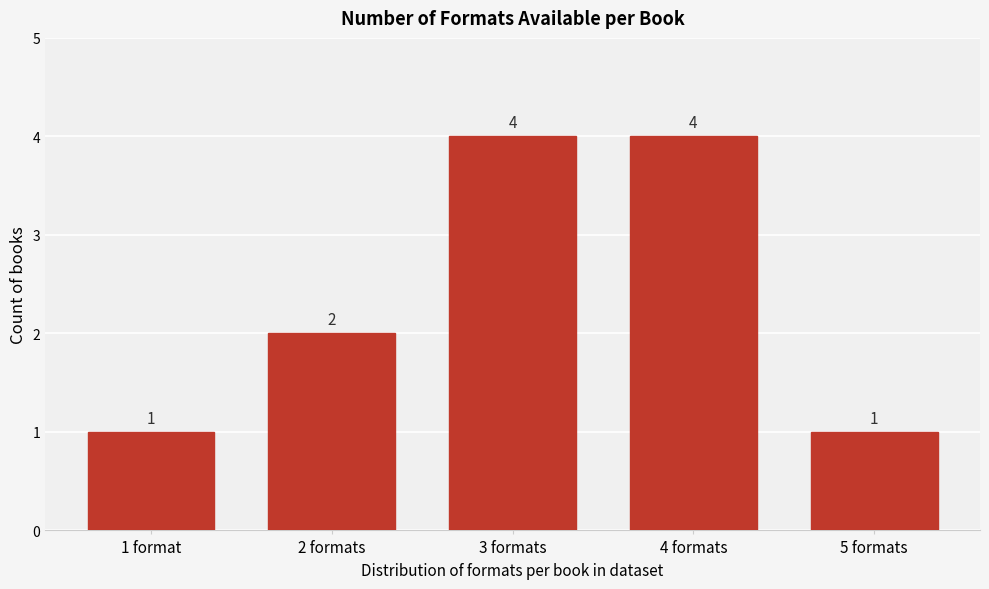

Reading right to left, transcribe all the data shown in this chart.

1	4	4	2	1